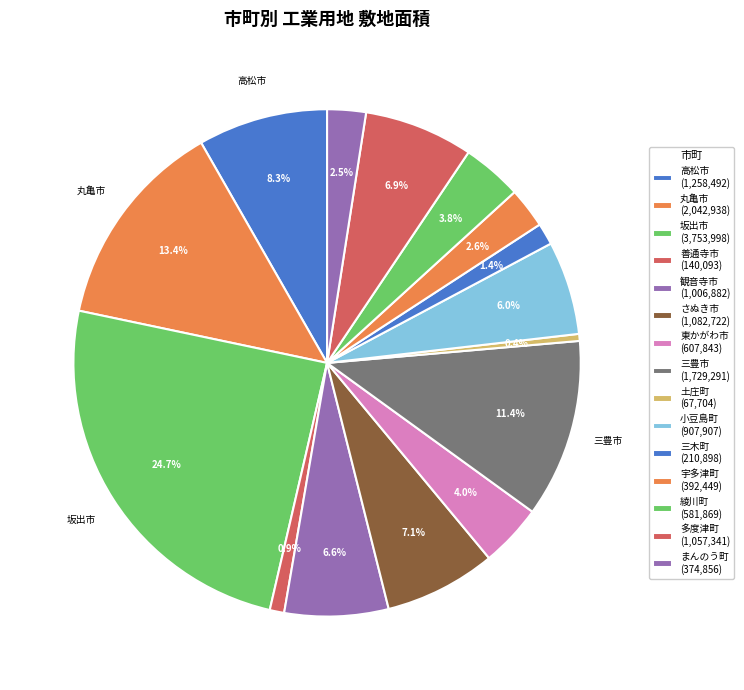

Count the number of slices in the pie.

15